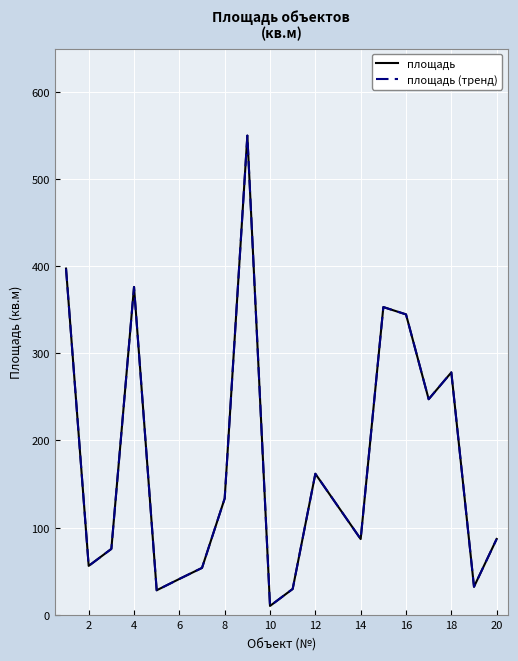

What is the greatest value displayed?

550.1